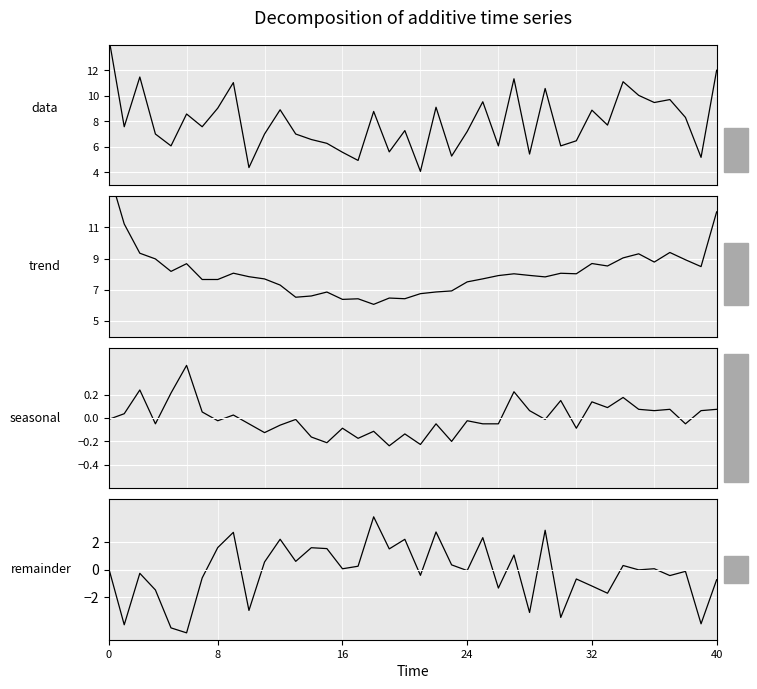

How many values in remainder are above zero?

20